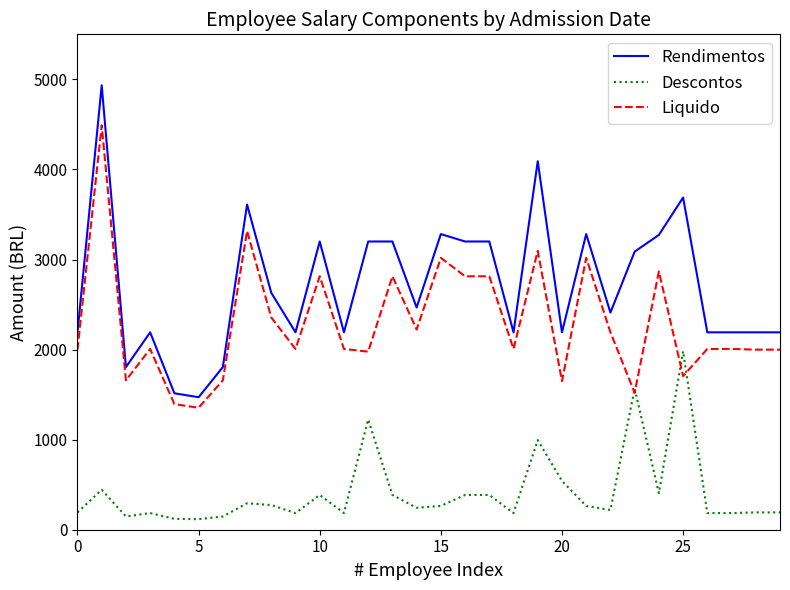

Is this an area chart (filled region under the line)?

No